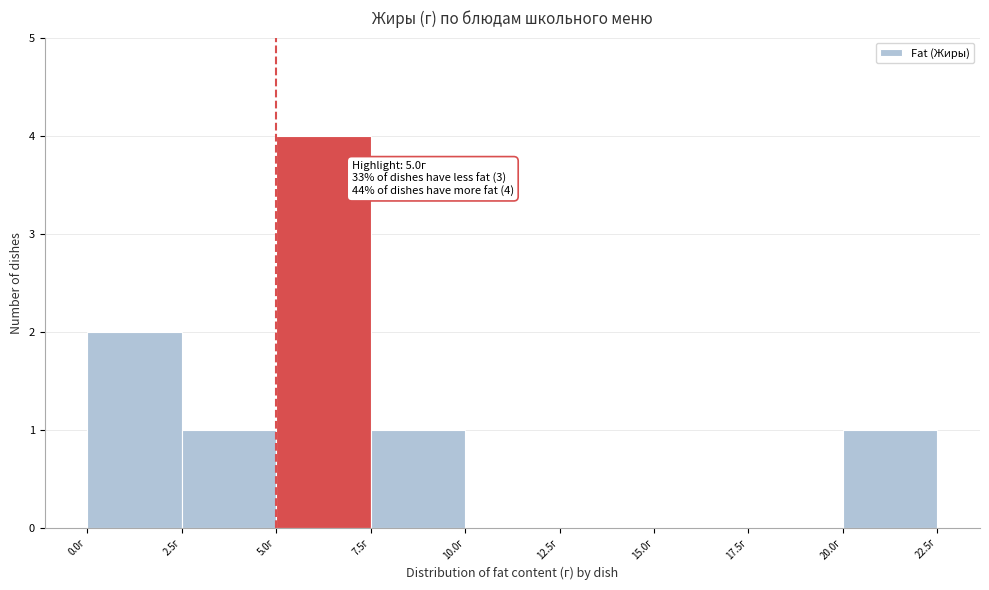

Which range on the x-axis has the tallest bar?

5.0 to 7.5